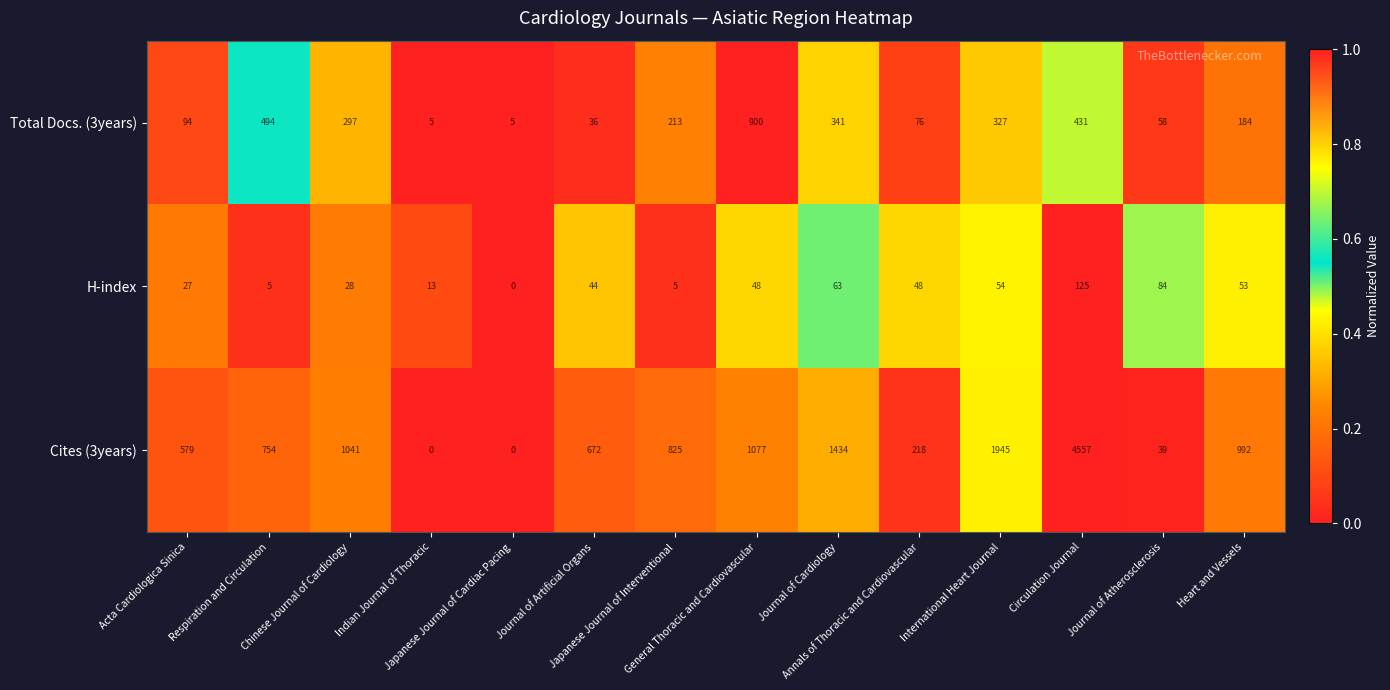

Rank the series by their average value, from lowest to highest.

H-index, Total Docs. (3years), Cites (3years)